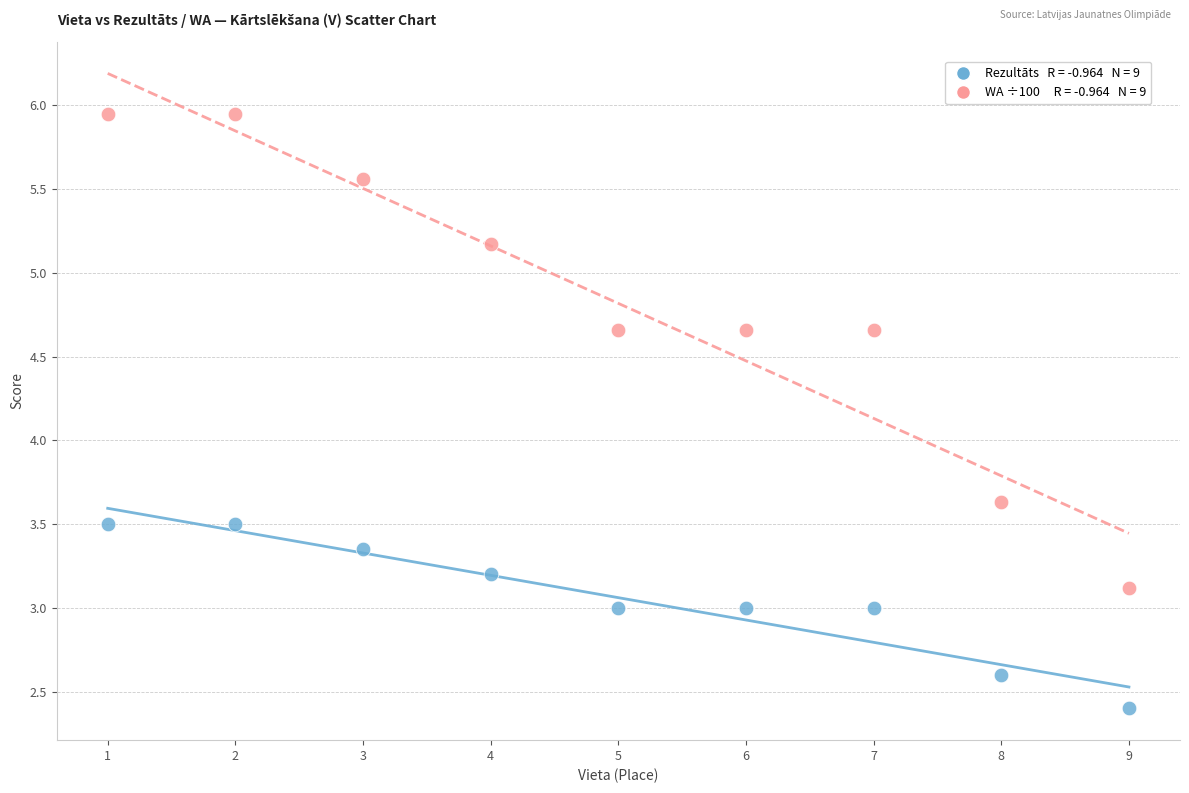

Across all data points, what is the range of X values (max minus min)?

8.0